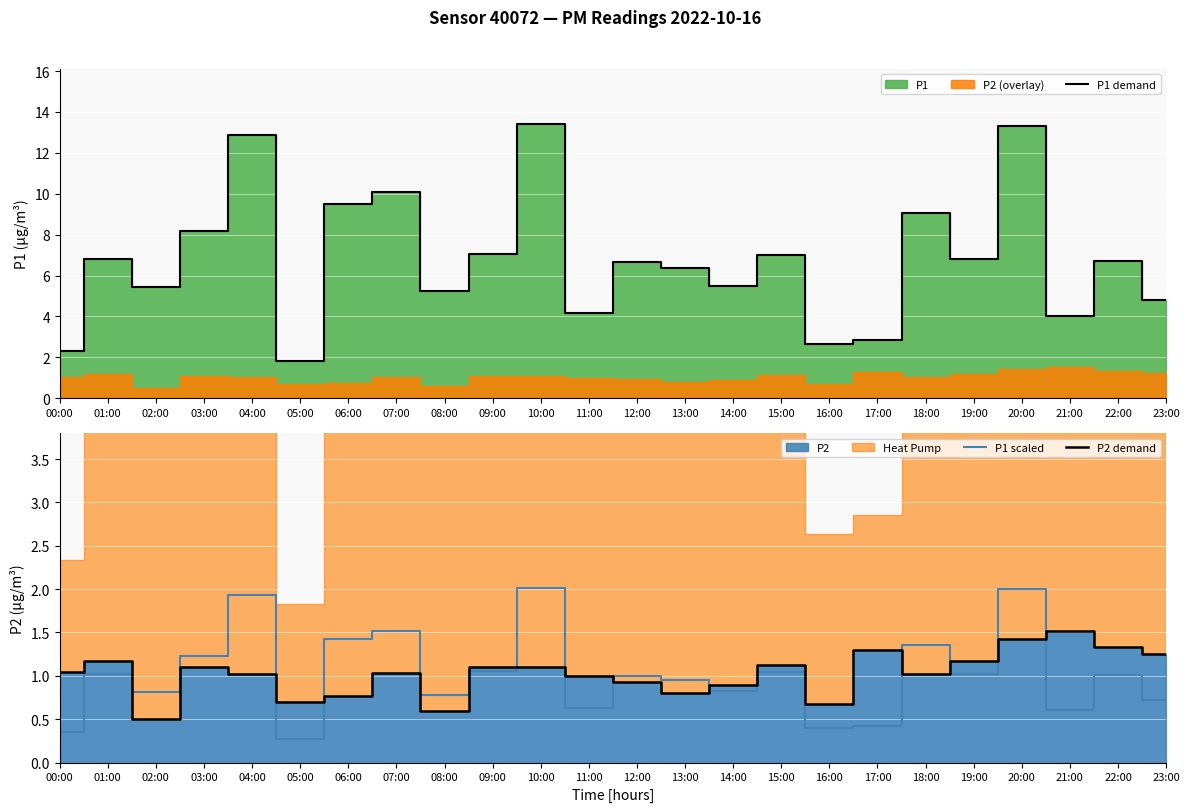

What is the greatest value displayed?

13.4